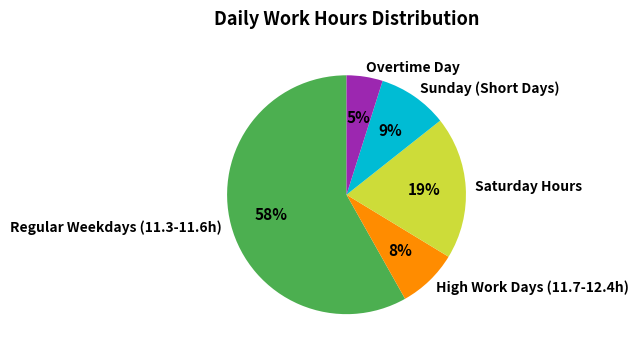

How many slices are in this pie chart?

5